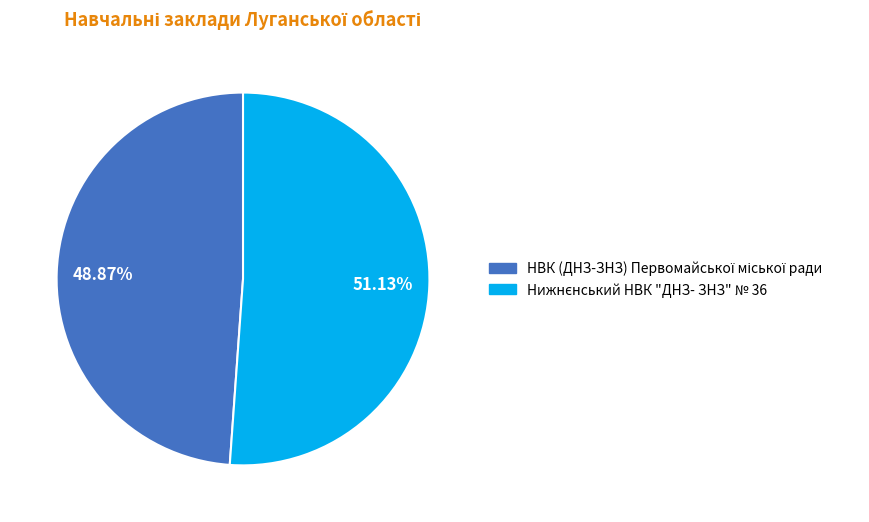

Is there a majority slice in this chart?

Yes